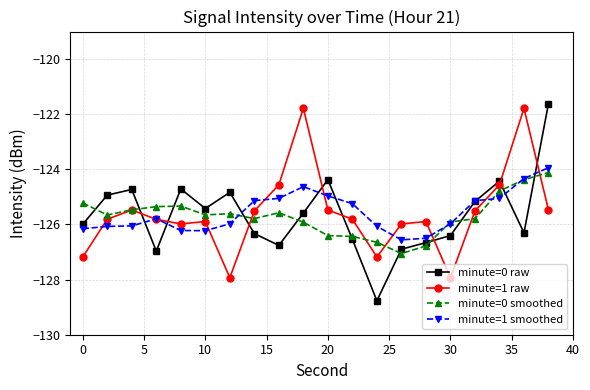

What is the smallest value displayed?

-128.8